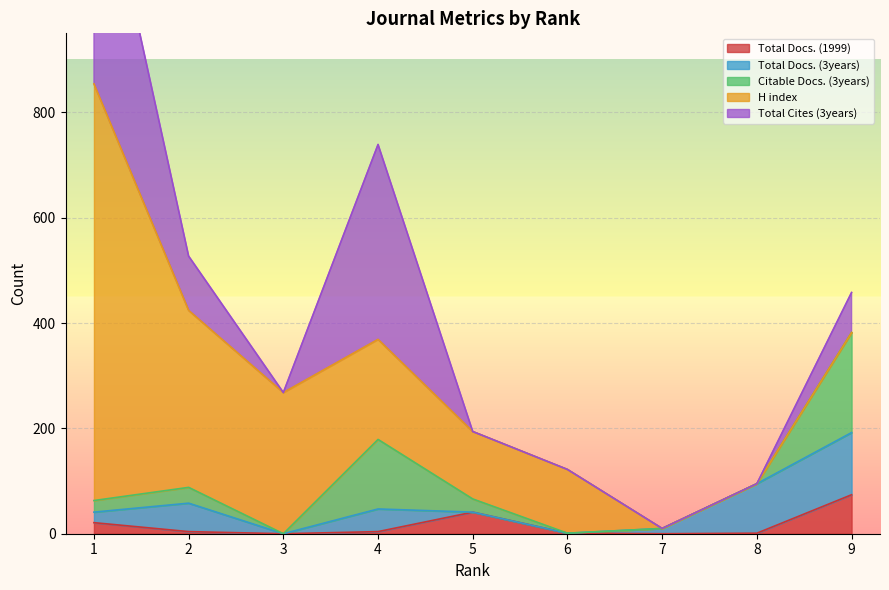

How many categories are shown in the chart?

9